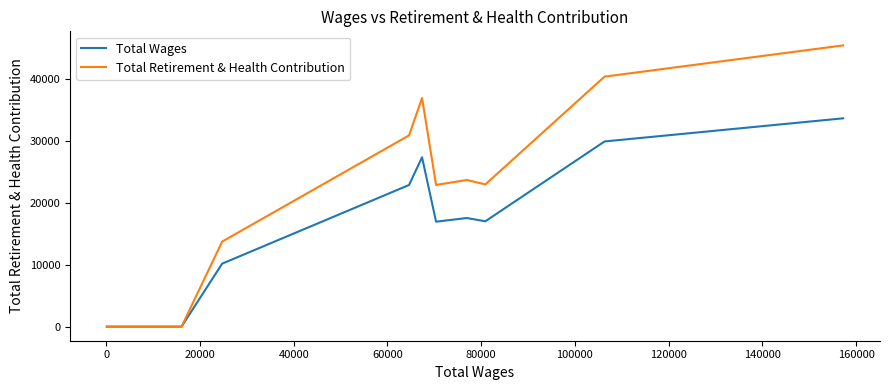

What is the highest value of the Total Wages series?

33618.0